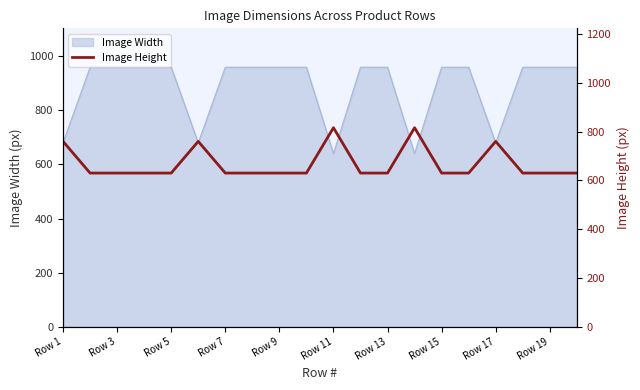

What is the maximum value for Image Width?

960